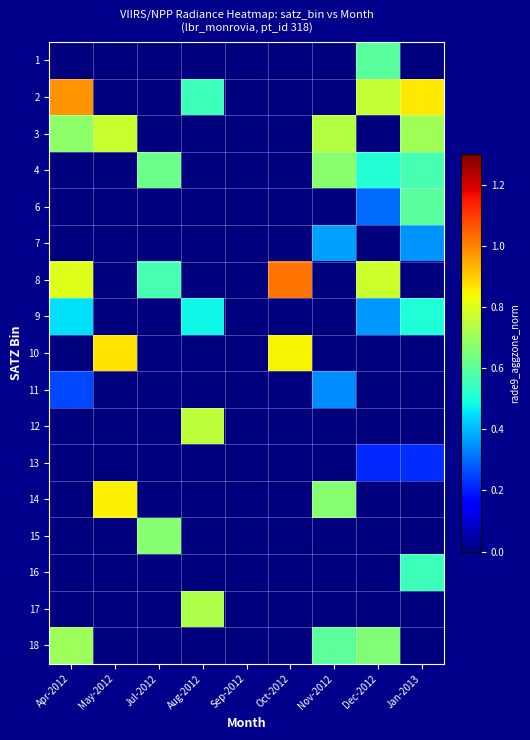

At how many categories does at least one series exceed 0?

8